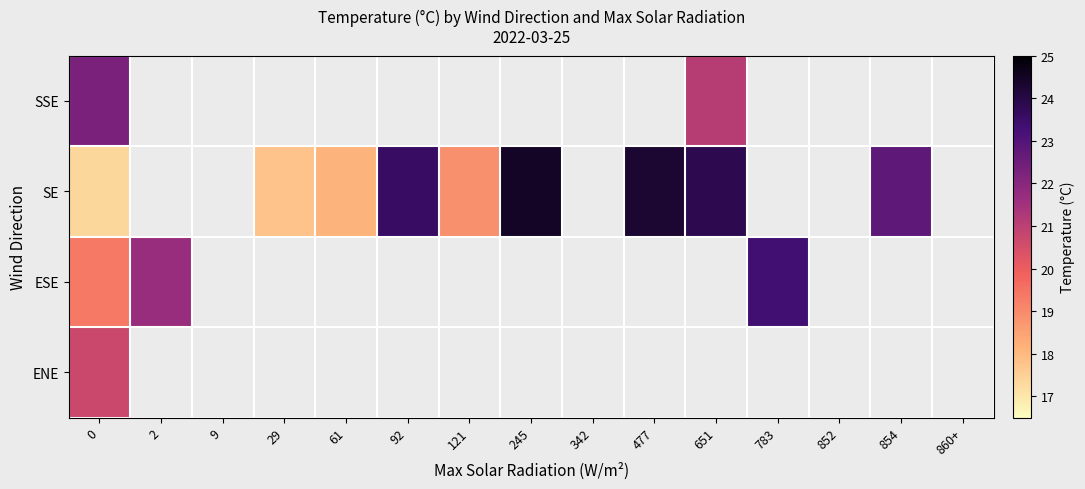

What is the minimum value for ESE?

19.4